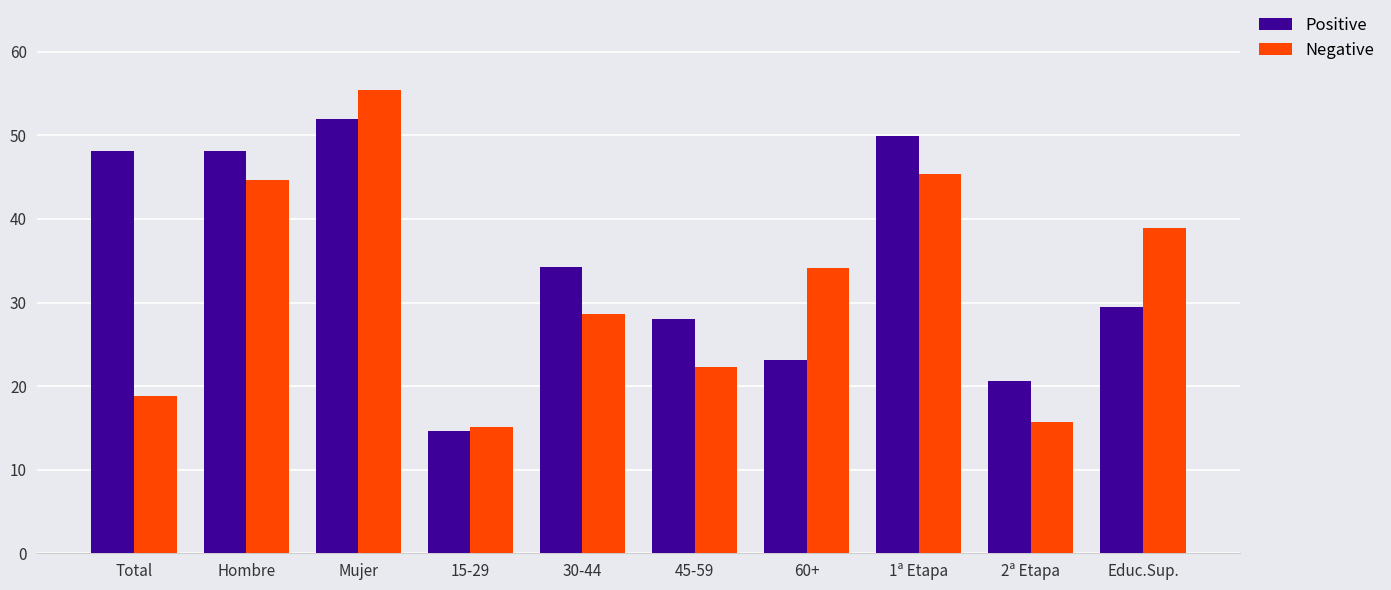

What is the minimum value for Positive?

14.7